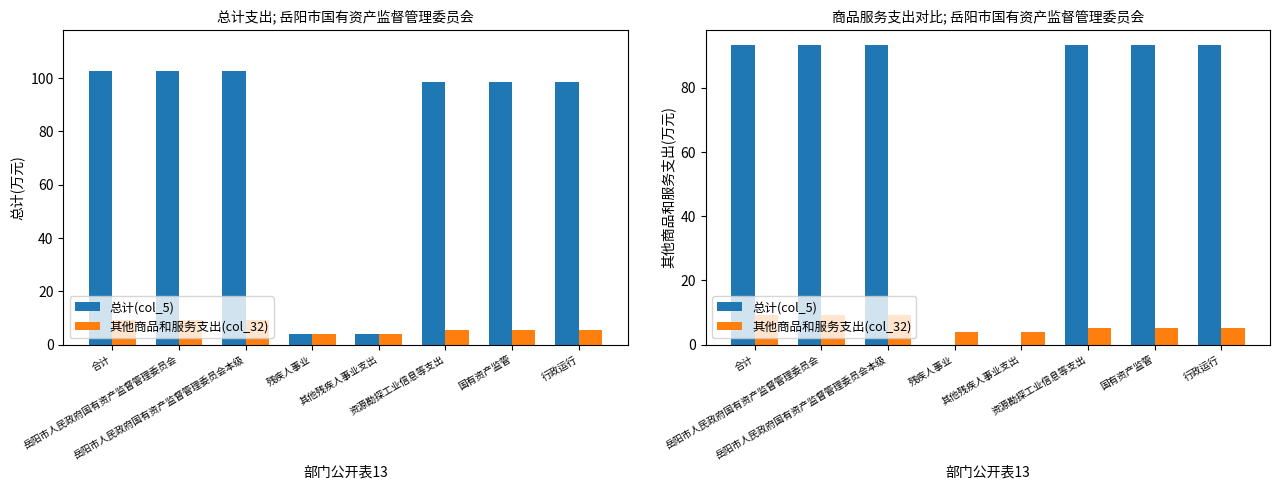

At which label is 总计(col_5) closest to 46?

残疾人事业